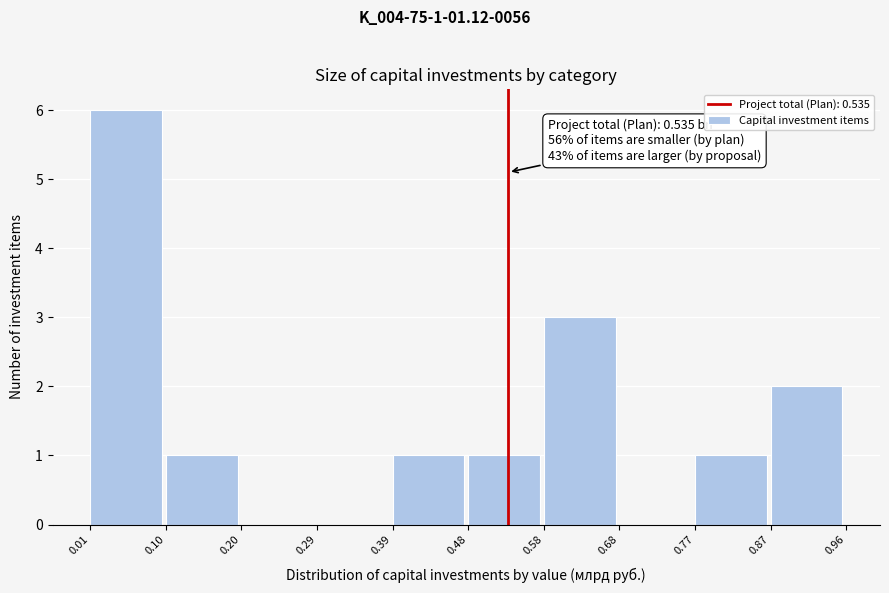

Which range on the x-axis has the tallest bar?

0.01 to 0.10